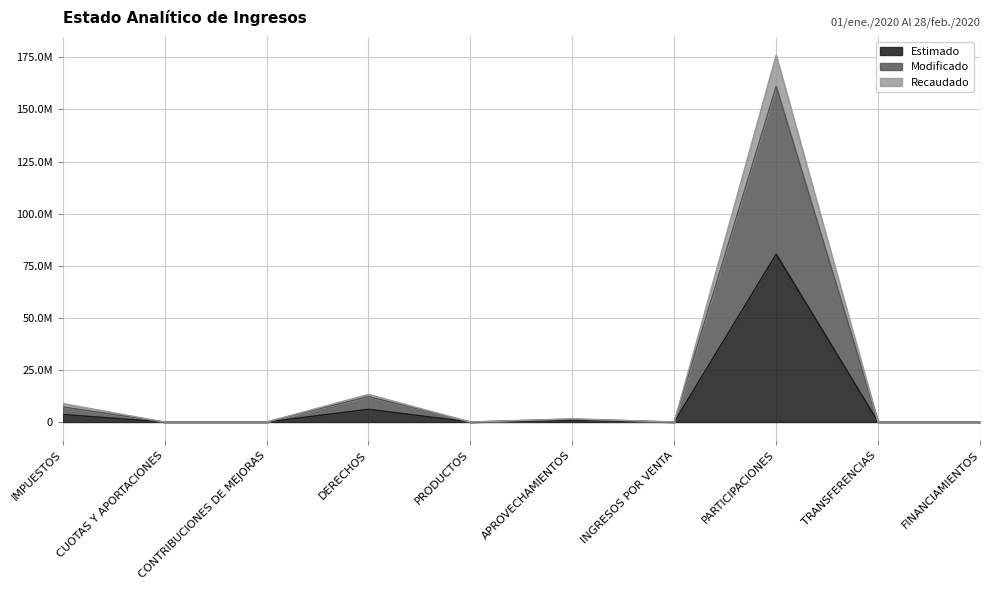

The value of Modificado at PARTICIPACIONES is 161152674.0. True or false?

True